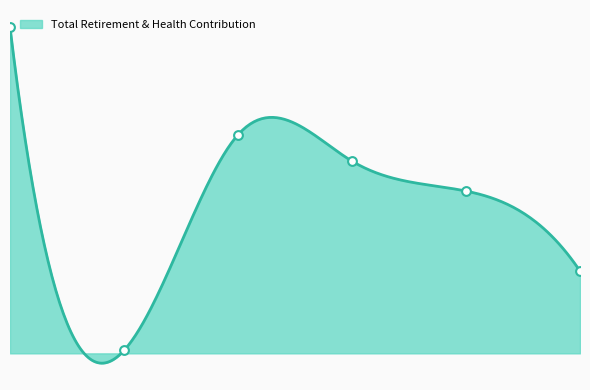

Between 102183.0 and 192021.0, which is larger?

102183.0